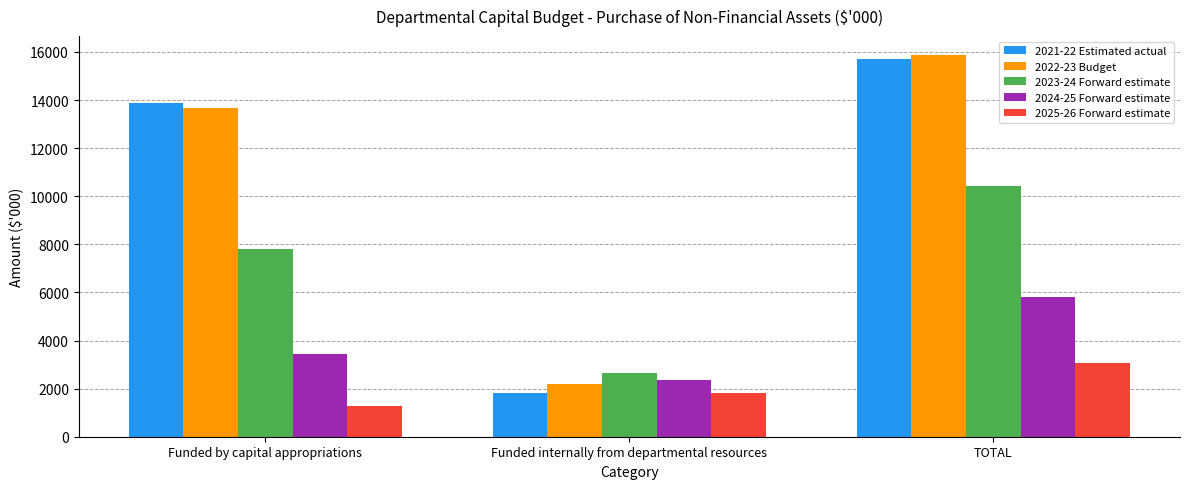

How many bars are there in total?

15